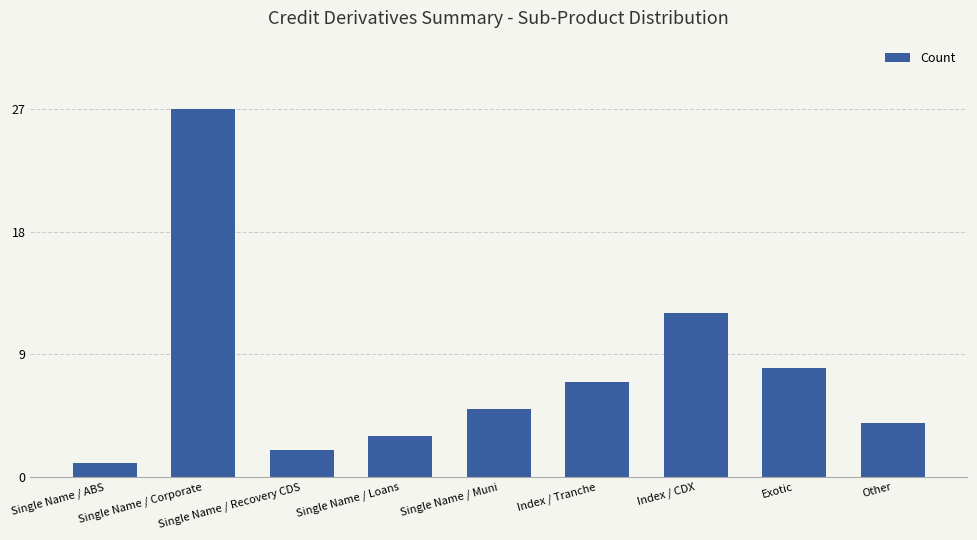

Reading right to left, extract all data points from this chart.

Other=4	Exotic=8	Index / CDX=12	Index / Tranche=7	Single Name / Muni=5	Single Name / Loans=3	Single Name / Recovery CDS=2	Single Name / Corporate=27	Single Name / ABS=1